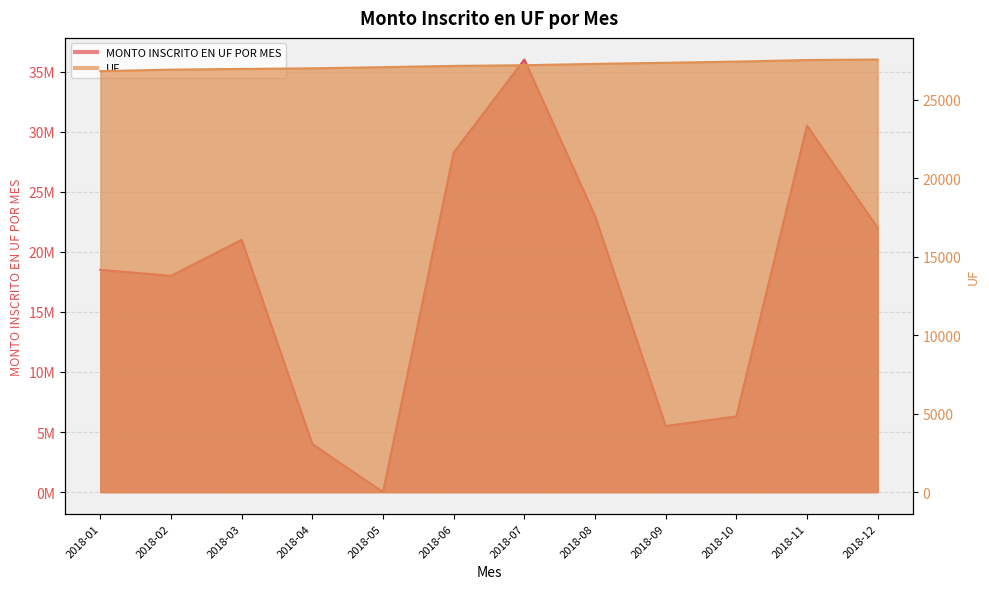

Is it true that MONTO INSCRITO EN UF POR MES equals 30500000.0 at 2018-11?

True